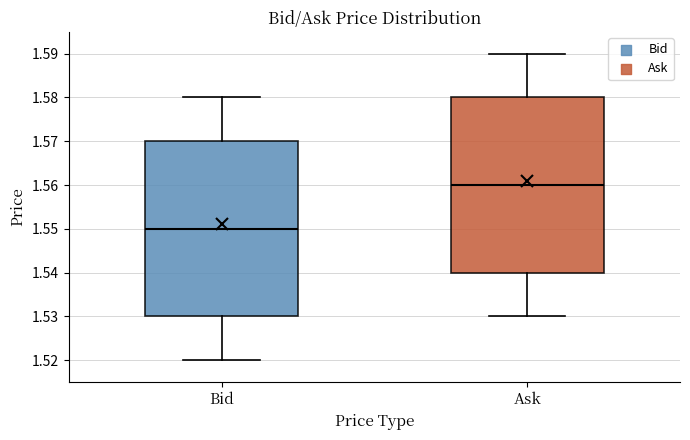

Reading left to right, transcribe this box plot: for each box, give where its median line is, the range the box spans, and where its two whiskers end, as read against the y-axis. The values are not printed on the chart, so give them approximately, as read against the axis.

Bid: median 1.55, box 1.53 to 1.57, whiskers 1.52 to 1.58
Ask: median 1.56, box 1.54 to 1.58, whiskers 1.53 to 1.59